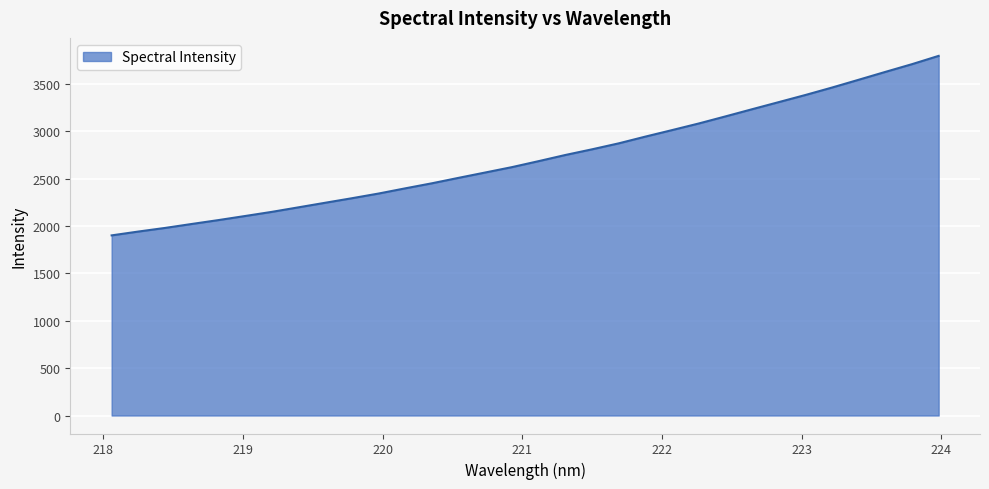

What is the smallest value displayed?

1900.9